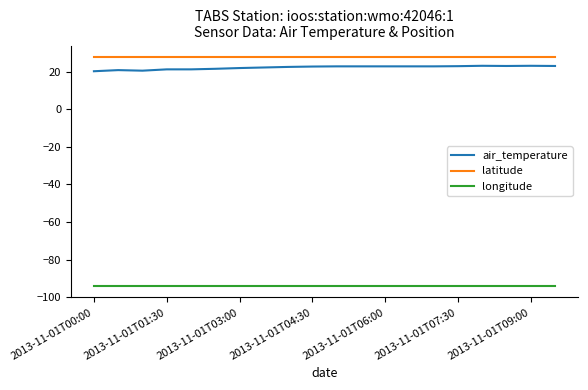

What is the lowest value of the longitude series?

-94.0